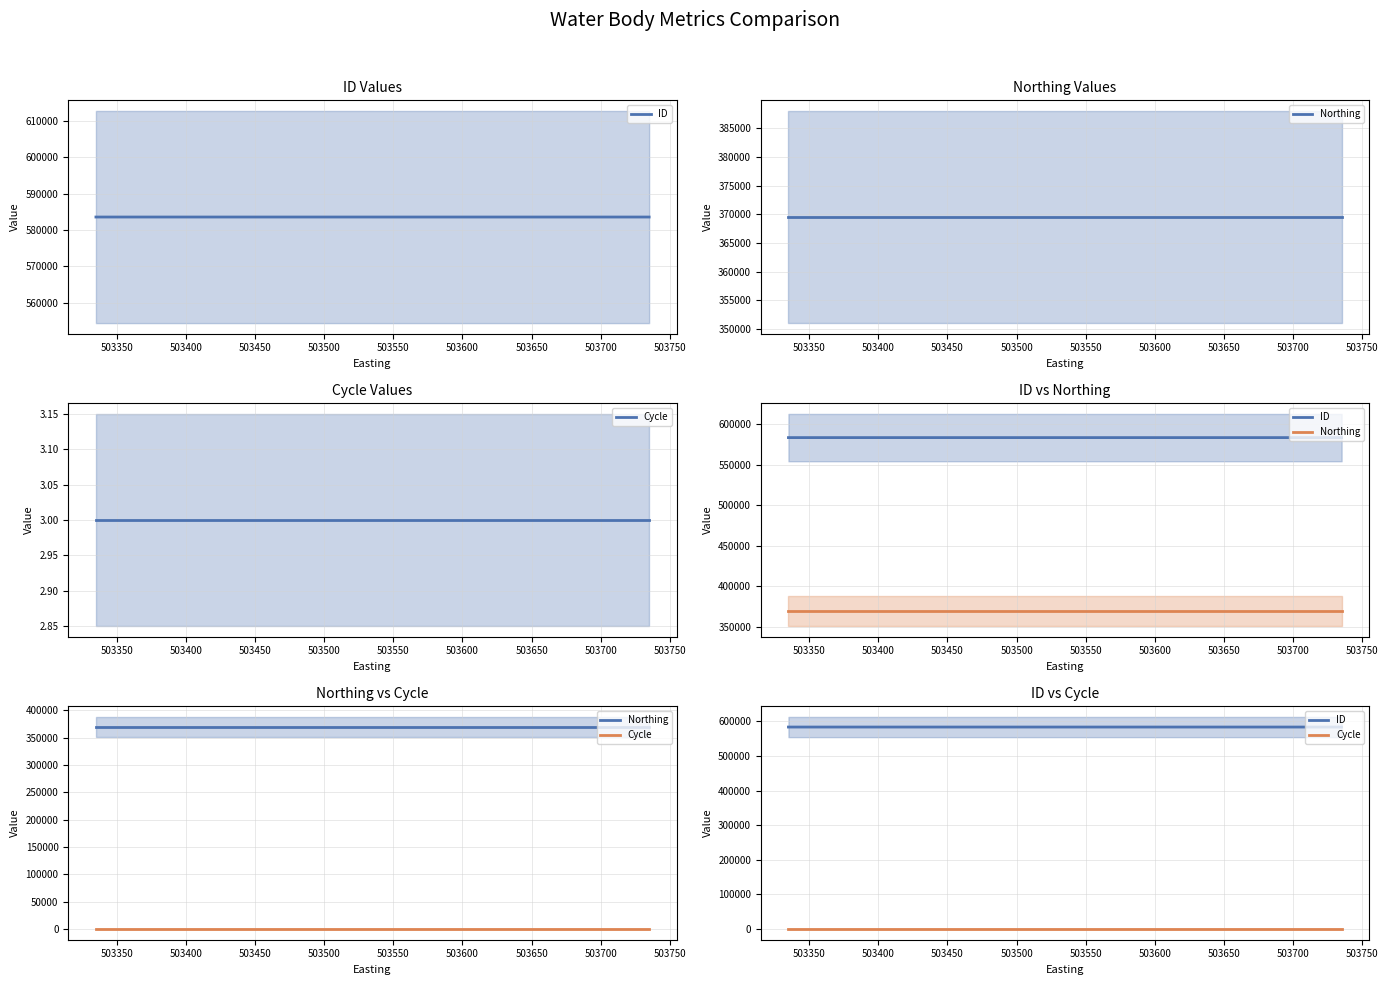

Where is ID nearest to the value 583556?

503350